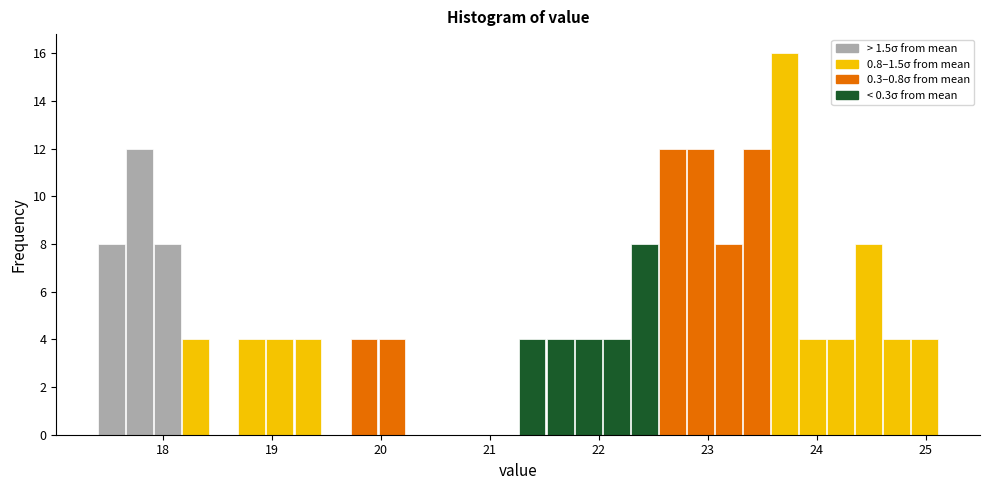

Around what value on the x-axis is the tallest bar? Give the approximate position of its centre, as read against the axis.

23.7